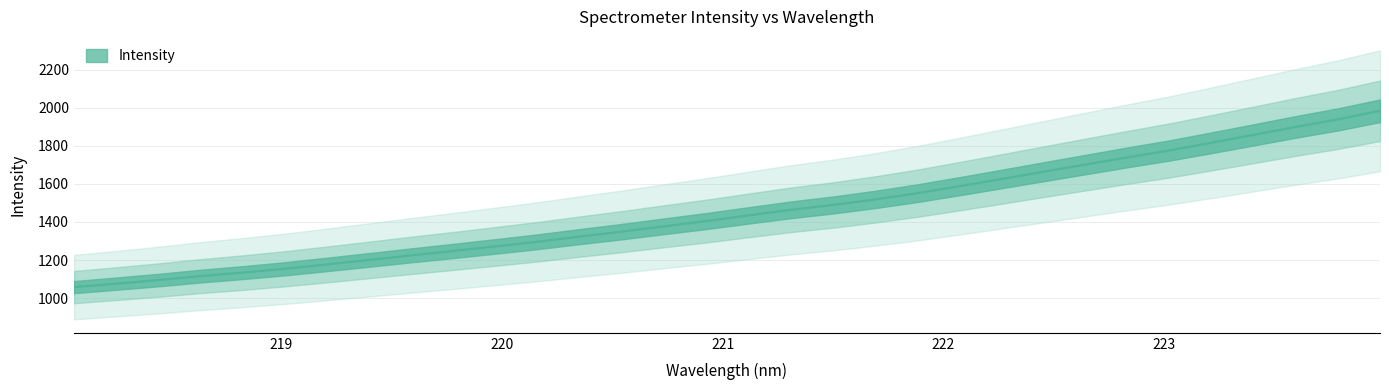

Where is the data nearest to the value 1520?

221.6902